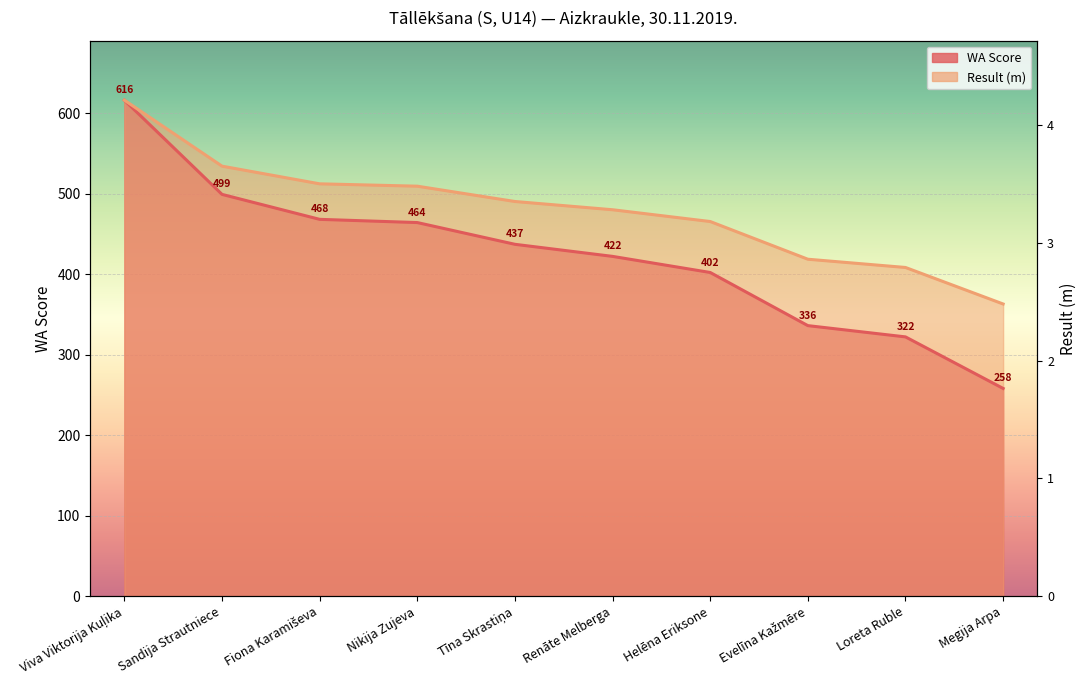

What position from the left is Nikija Zujeva?

4